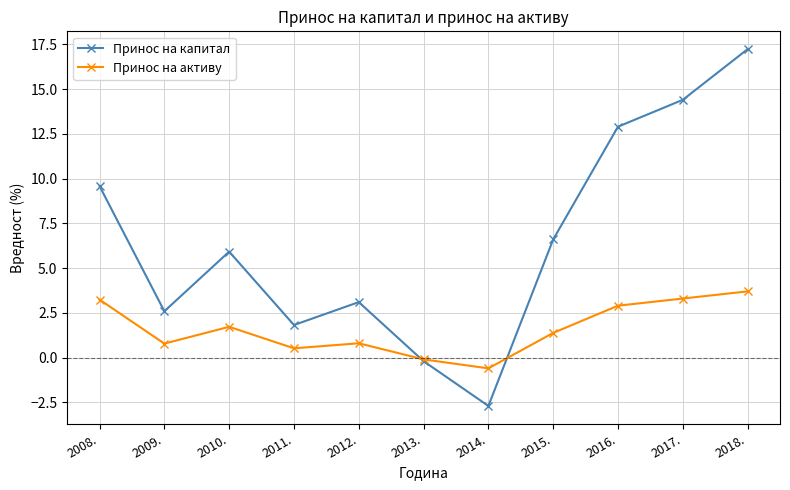

What is the value of the Принос на активу point at the 10th from the left?

3.3